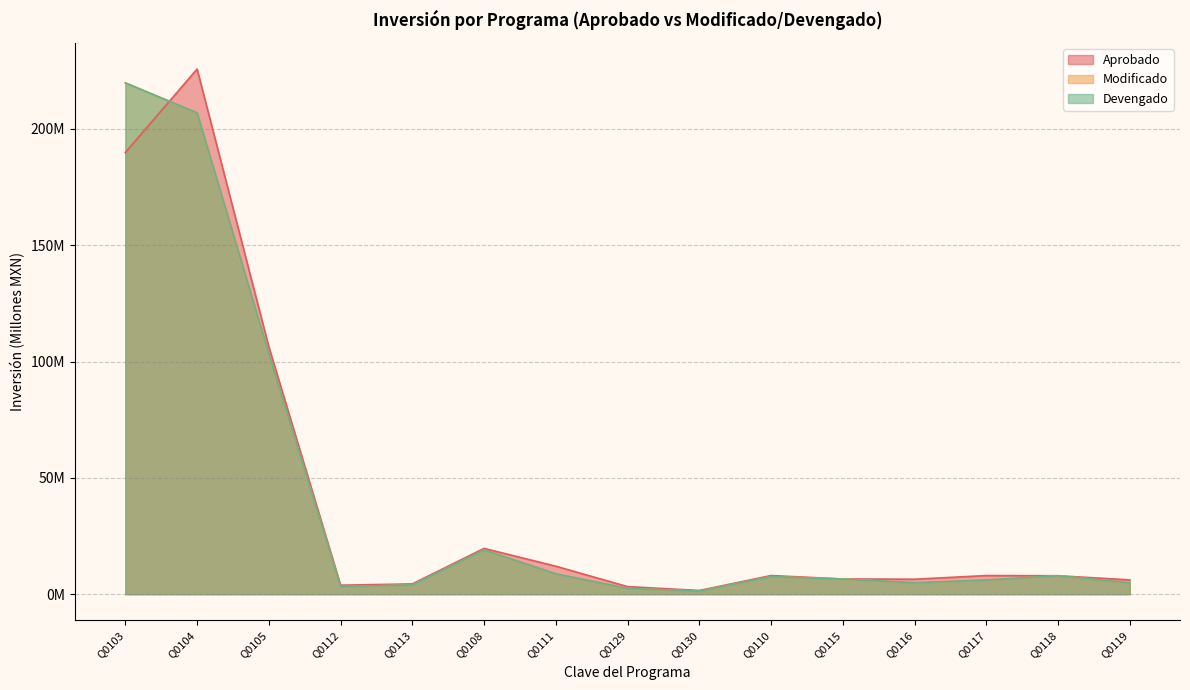

At which label does Modificado reach its minimum?

Q0130